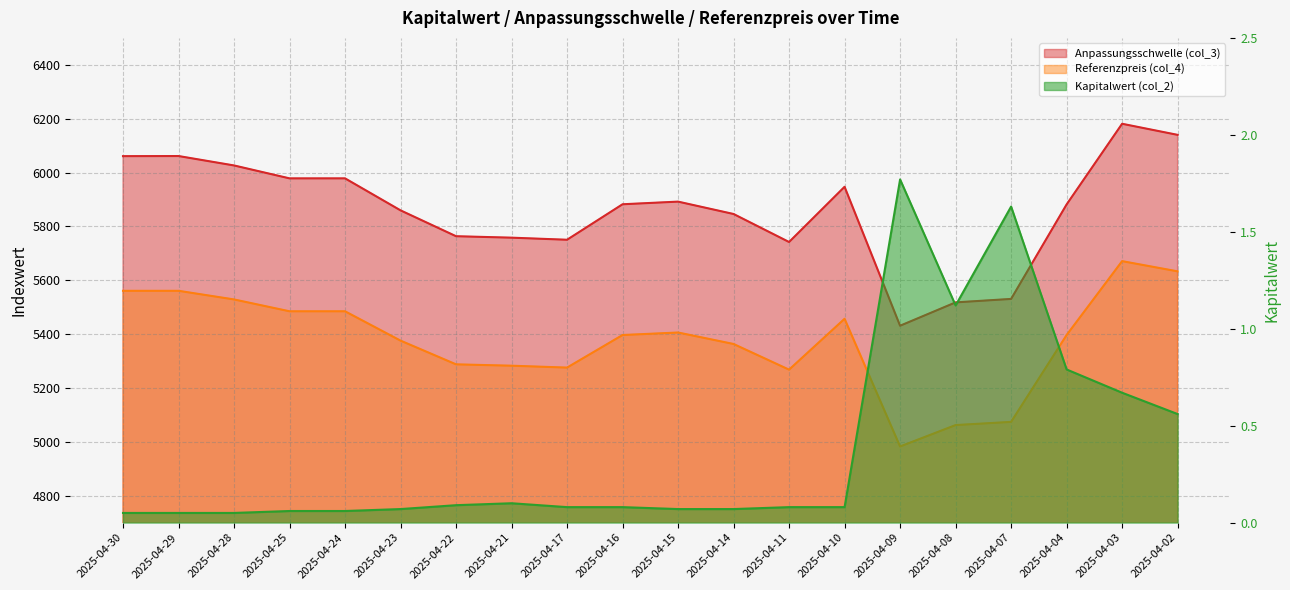

True or false: Kapitalwert (col_2) has a value of 1.1 at 2025-04-08.

True